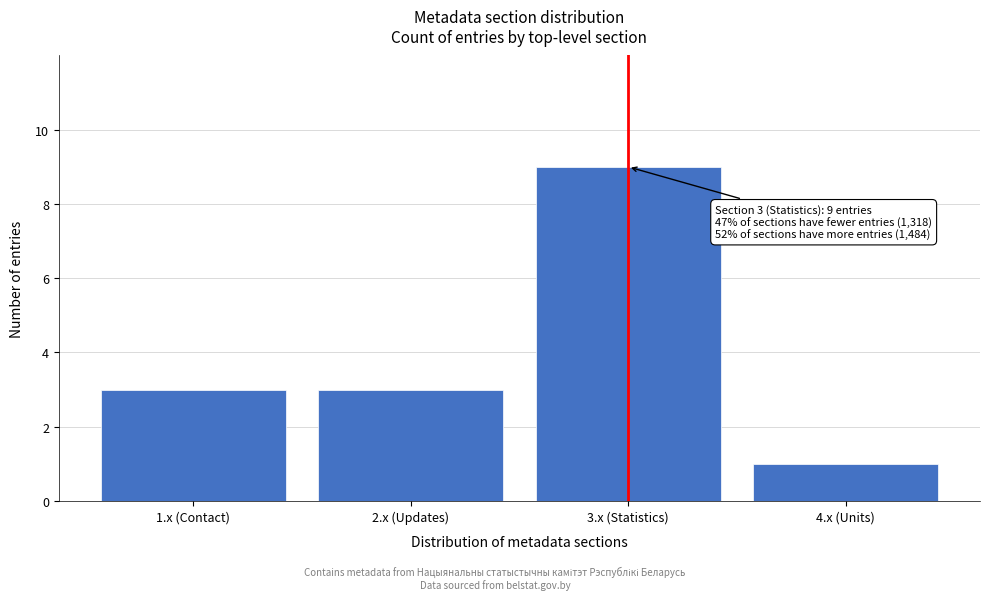

Reading left to right, transcribe all the data shown in this chart.

1.x (Contact)=3	2.x (Updates)=3	3.x (Statistics)=9	4.x (Units)=1